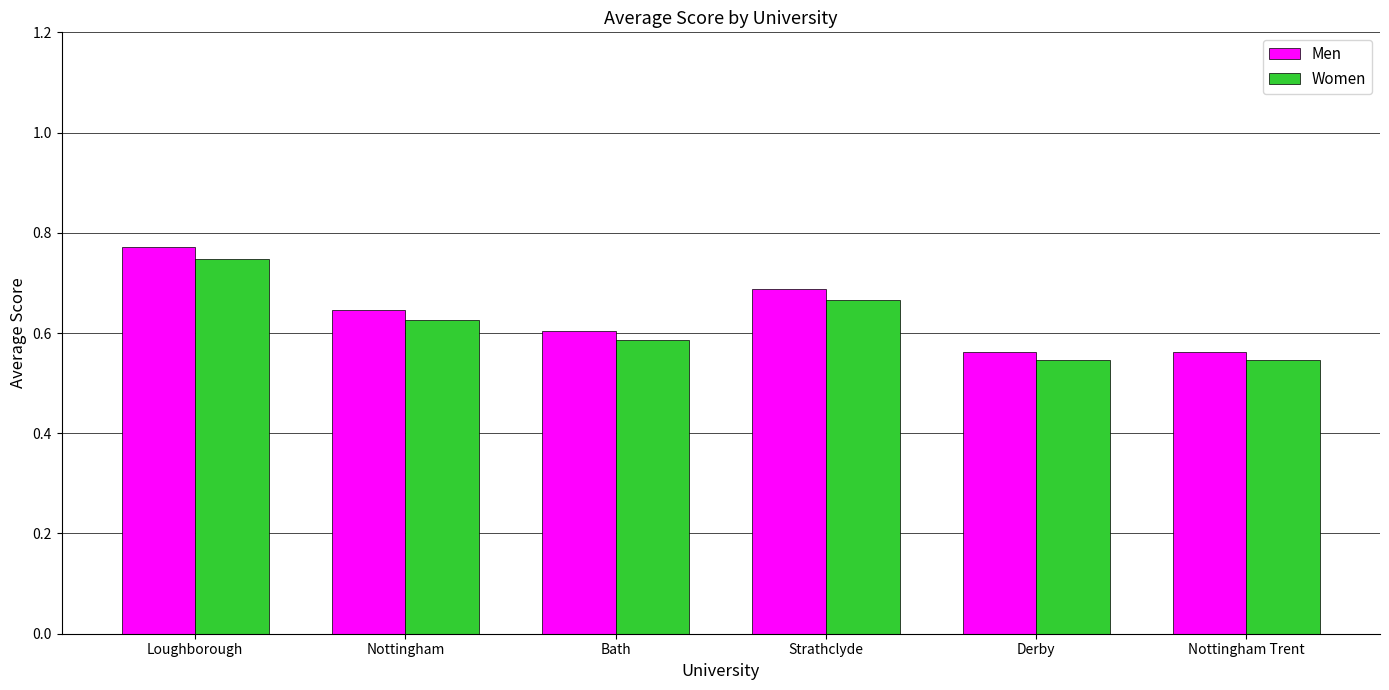

What is the difference between the maximum and minimum values in the Women series?

0.2